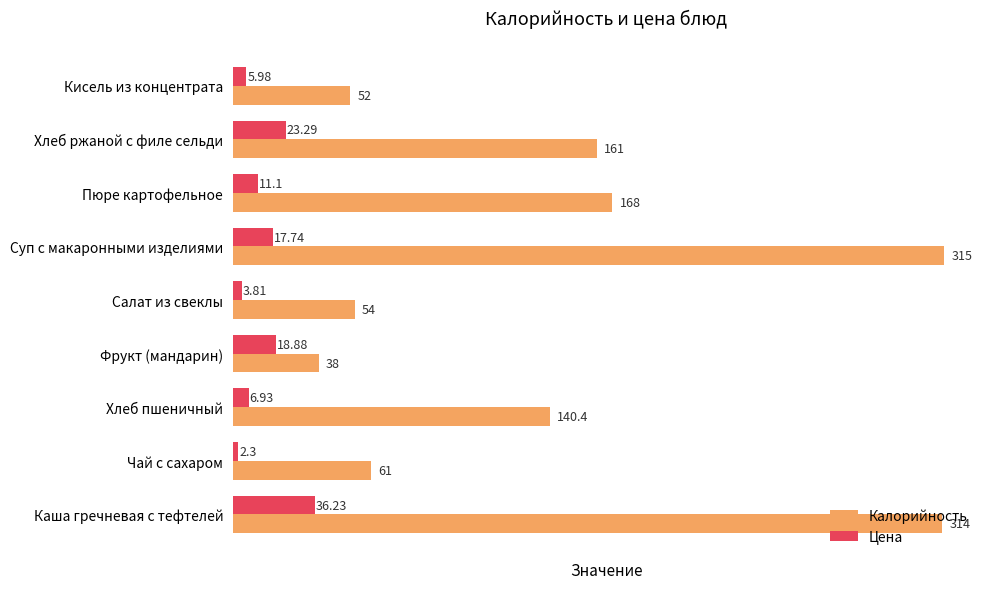

What is the difference between the second highest and minimum values in the Калорийность series?

276.0